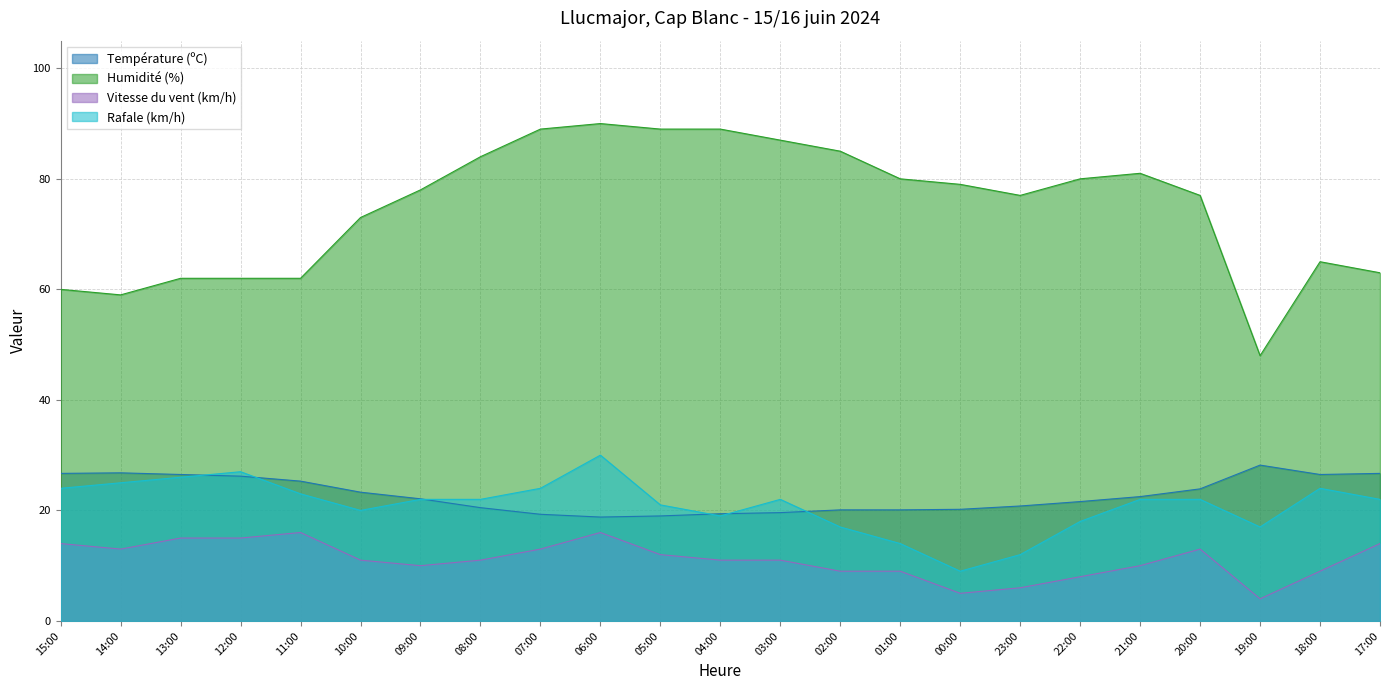

Is the value of Rafale (km/h) at 09:00 greater than the value of Température (ºC) at 03:00?

Yes